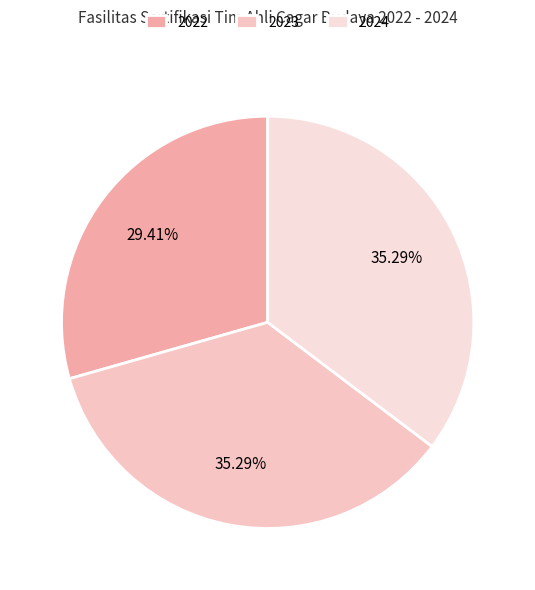

To the nearest percent, what portion does 2024 represent?

35%